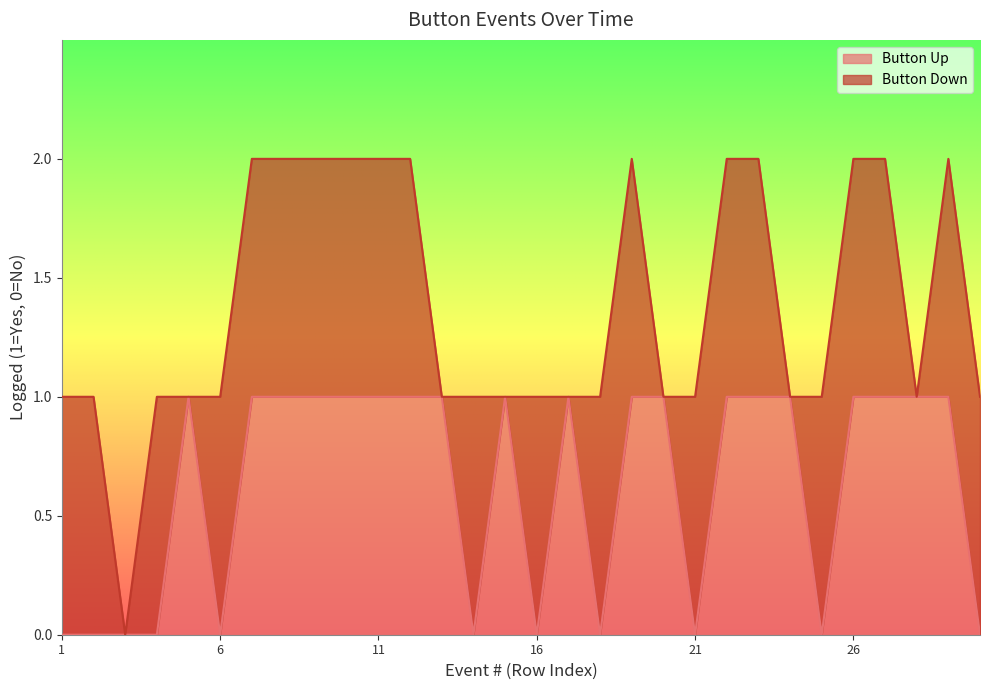

How many lines are shown in the chart?

2